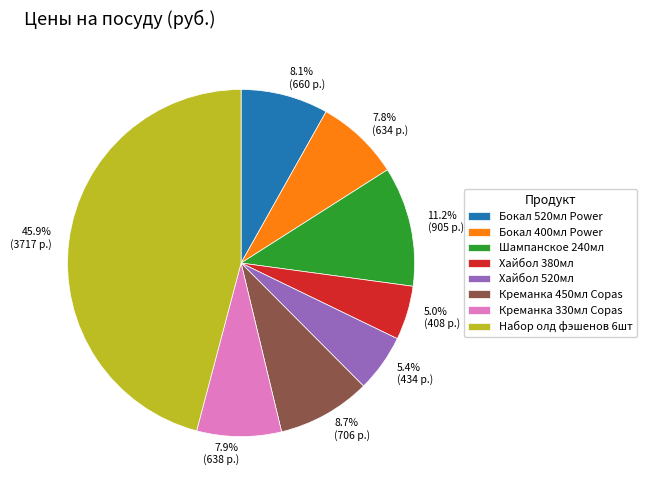

Is Бокал 520мл Power the majority of the pie?

No